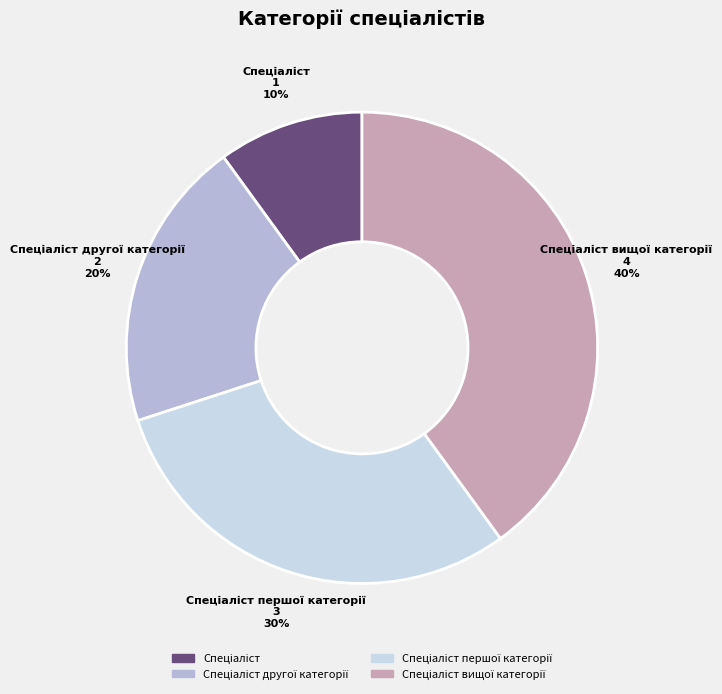

To the nearest percent, what is the average slice percentage?

25%